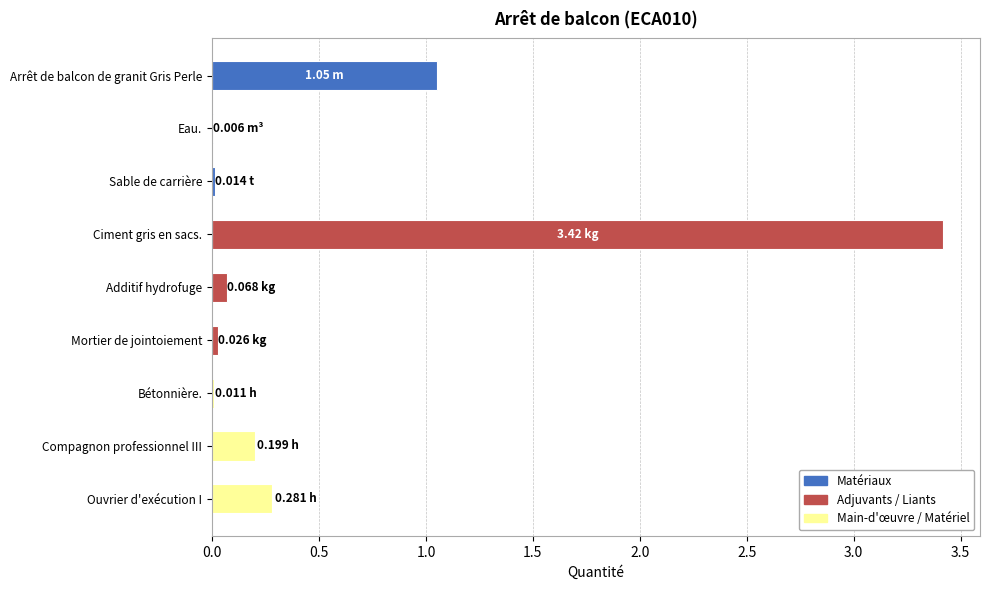

Where is the data nearest to the value 1?

Arrêt de balcon de granit Gris Perle